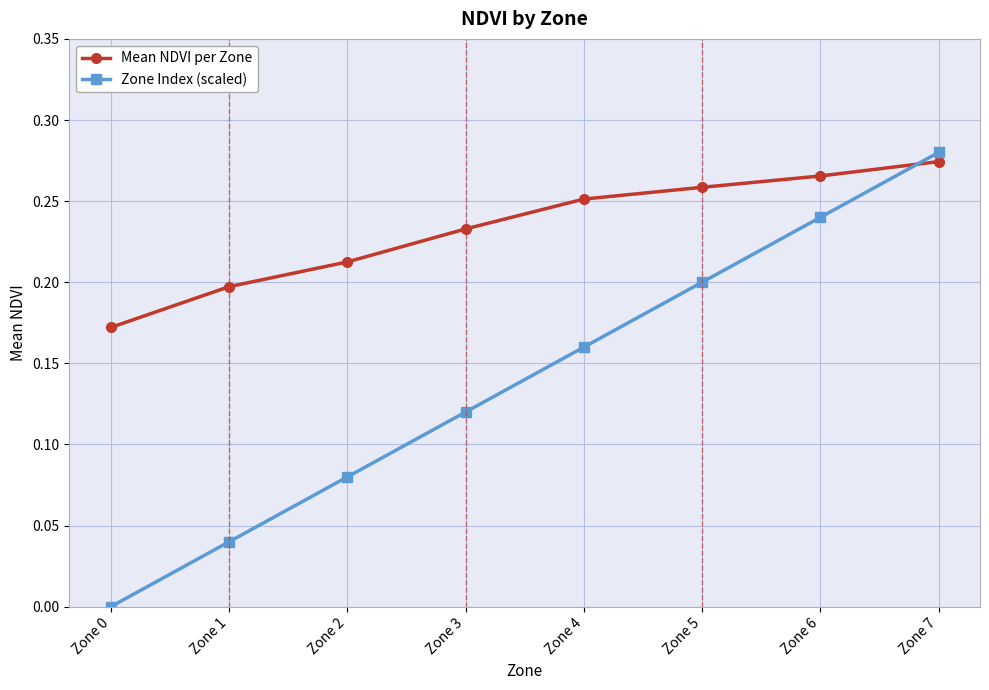

Which series has the widest spread of values?

Zone Index (scaled)